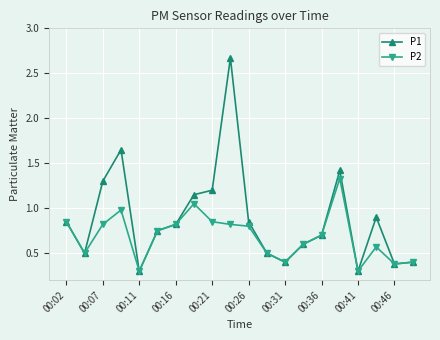

What is the minimum value for P2?

0.3